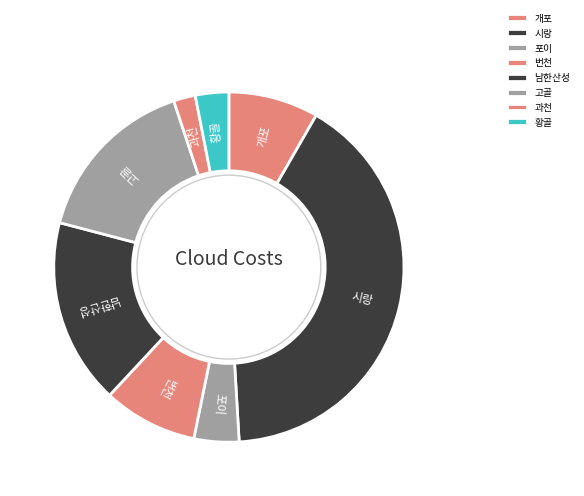

How many slices are in this pie chart?

8